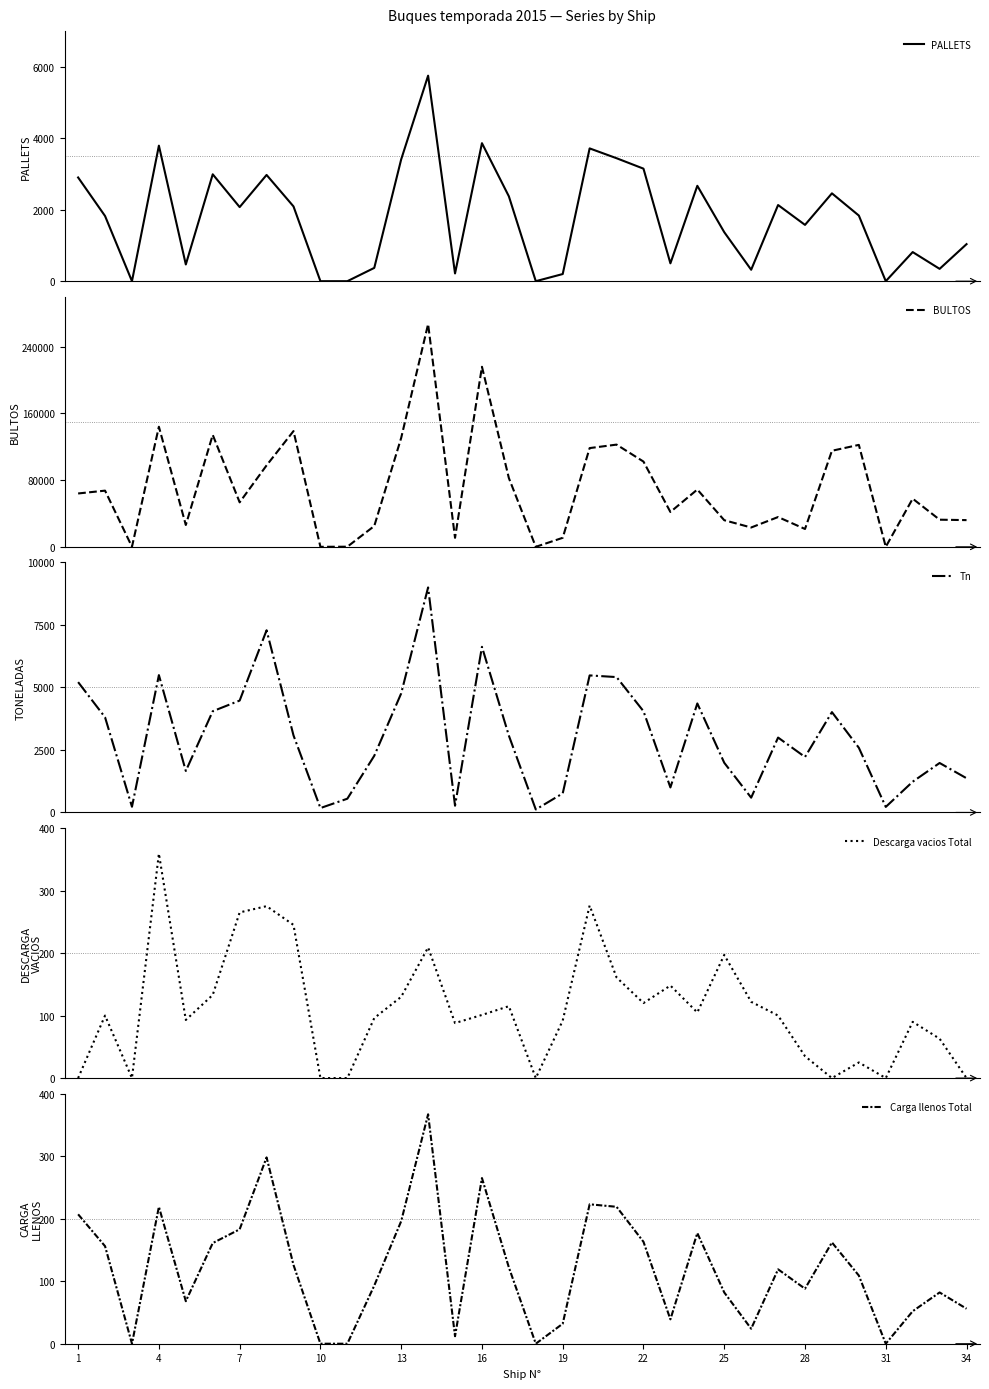

What is the difference between the maximum and minimum values in the PALLETS series?

5753